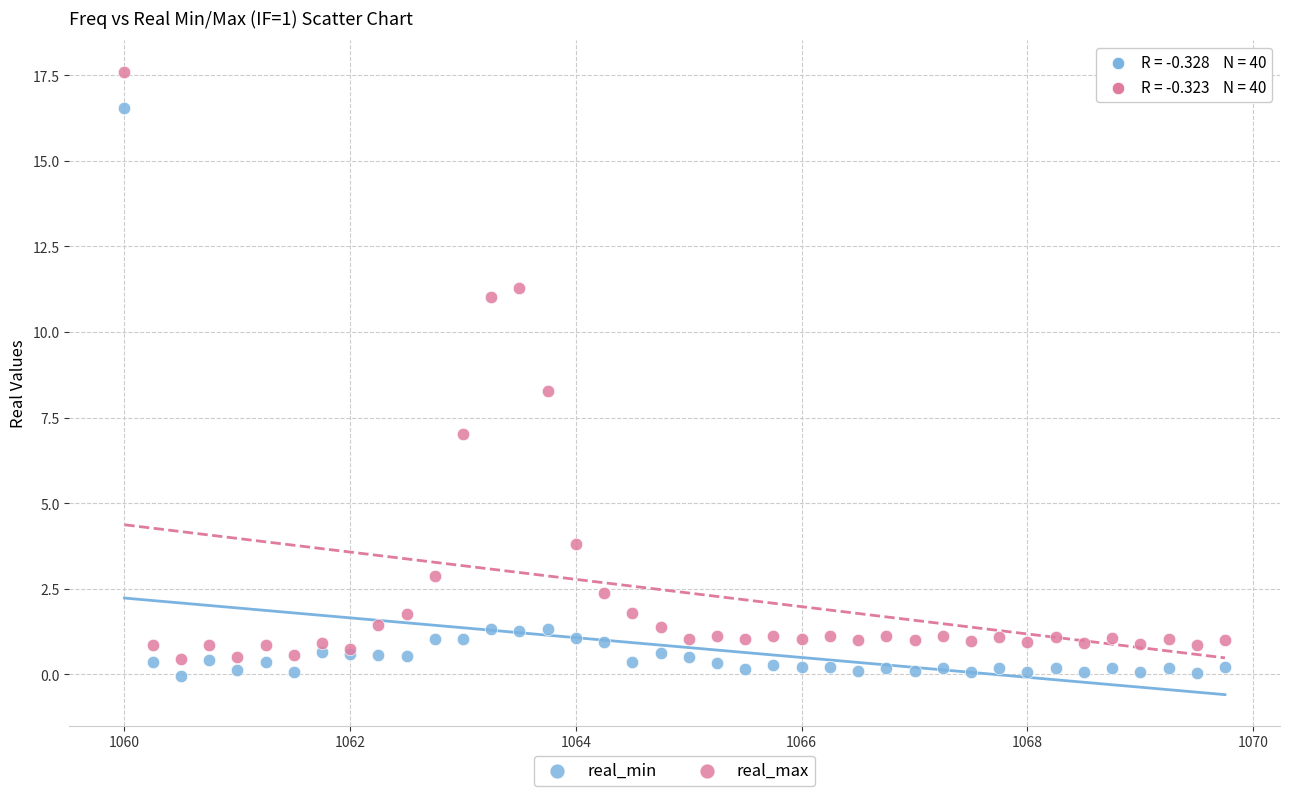

Across all series, what Y value is closest to 8?

8.3